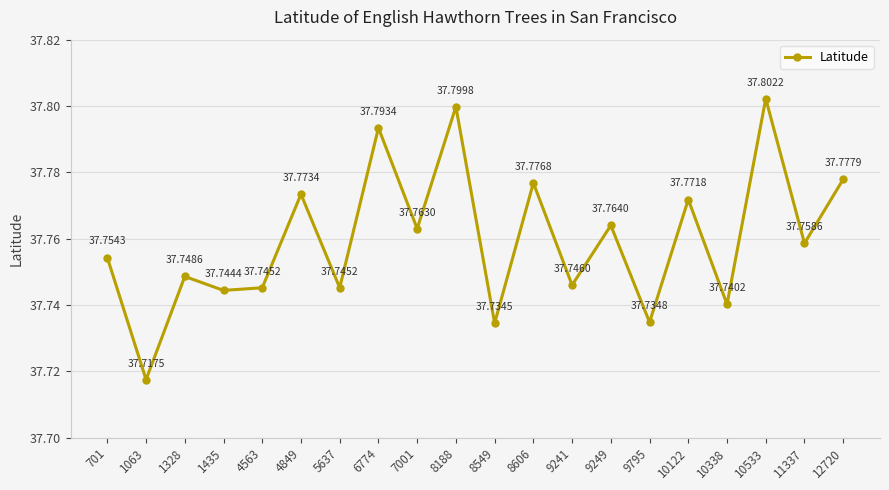

Does the chart display data point markers on the line(s)?

Yes